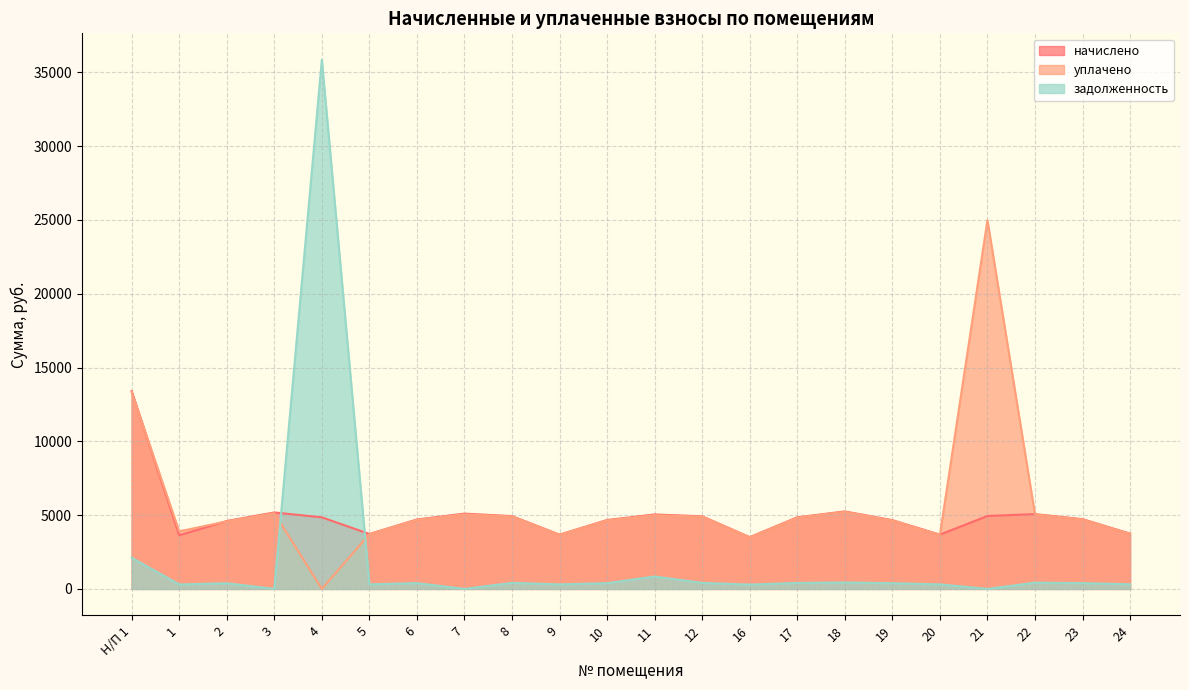

Which label corresponds to the smallest value in the chart?

4